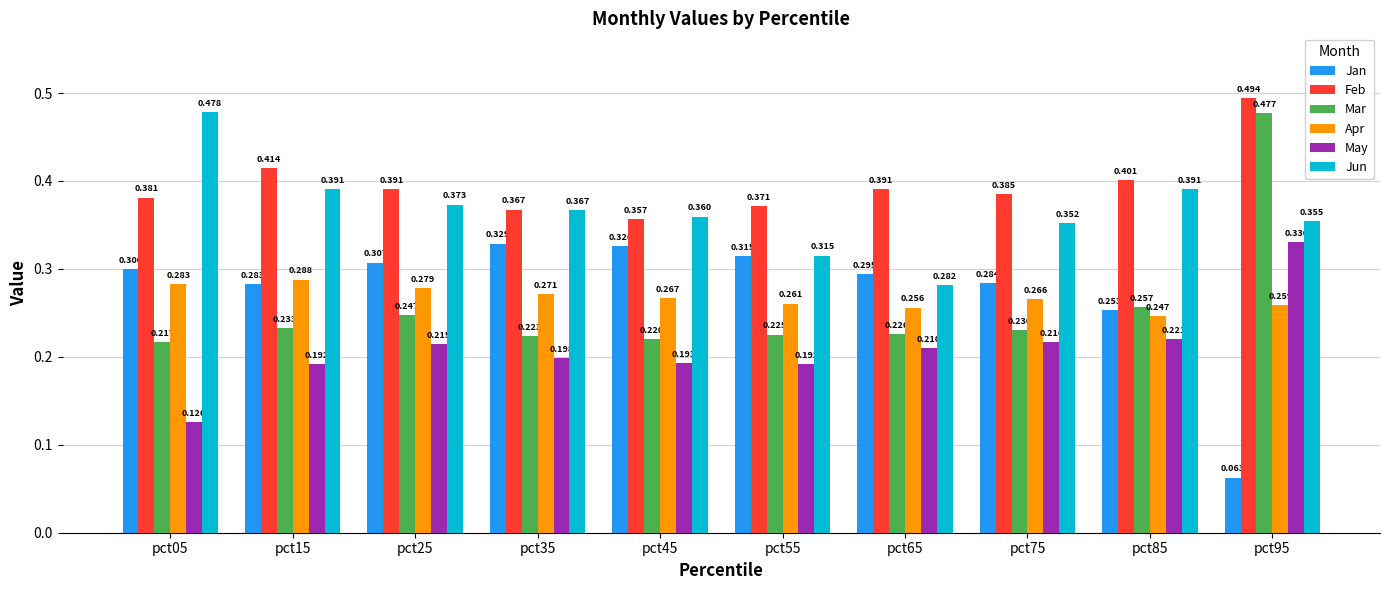

Which series has the largest total across all categories?

Feb